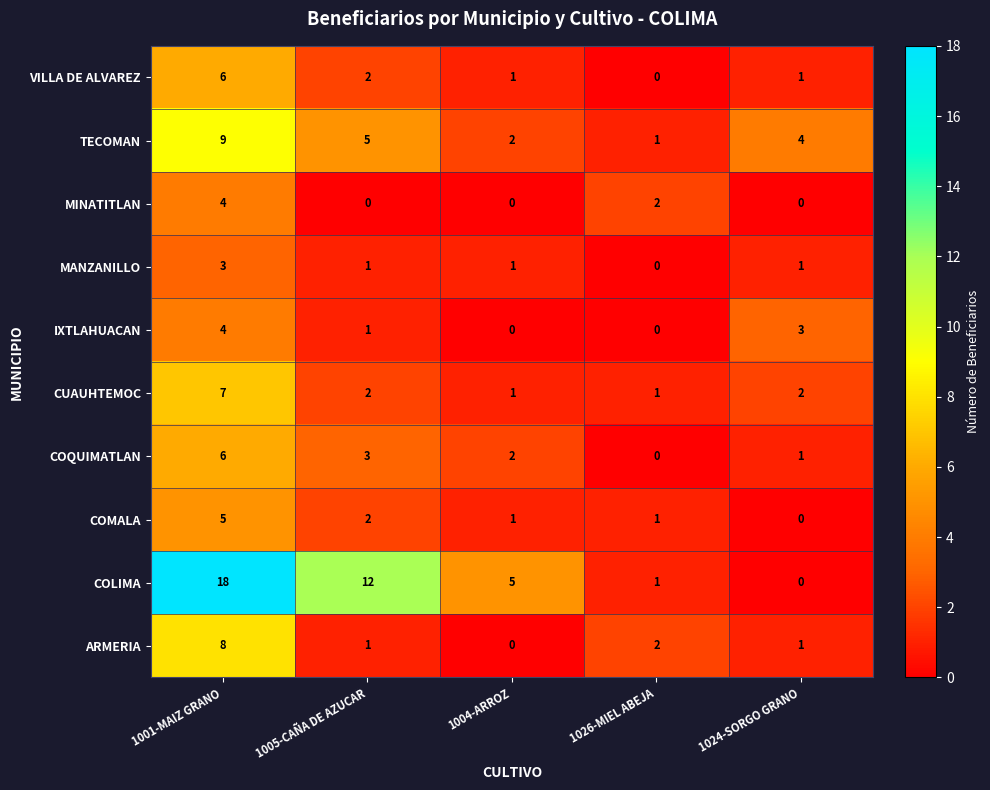

The COLIMA series shows 5 at 1004-ARROZ. True or false?

True